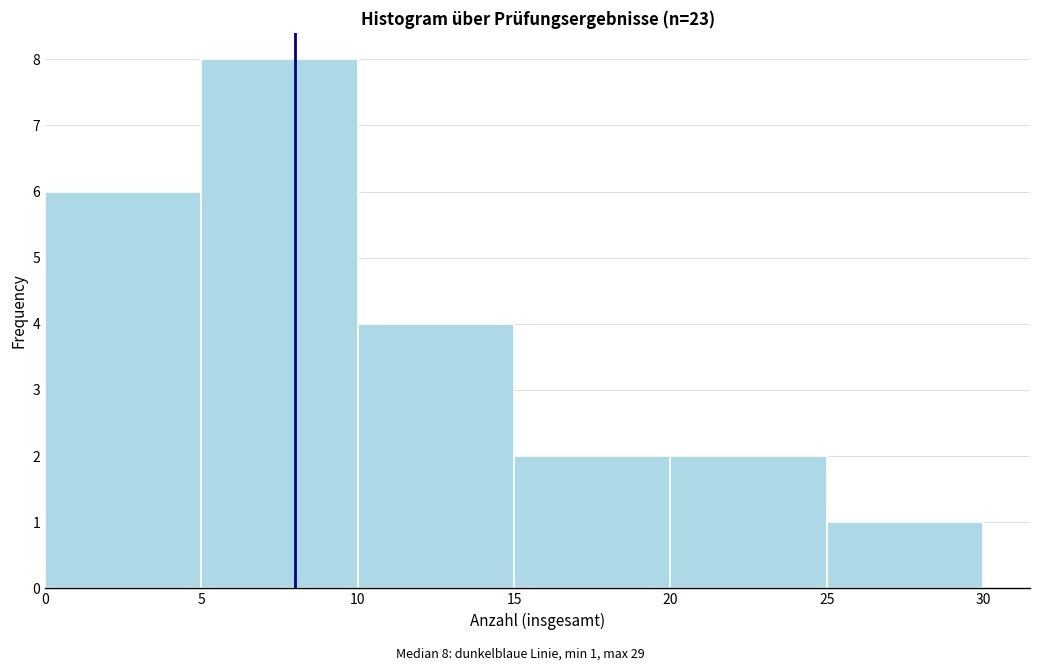

Which range on the x-axis has the tallest bar?

5 to 10